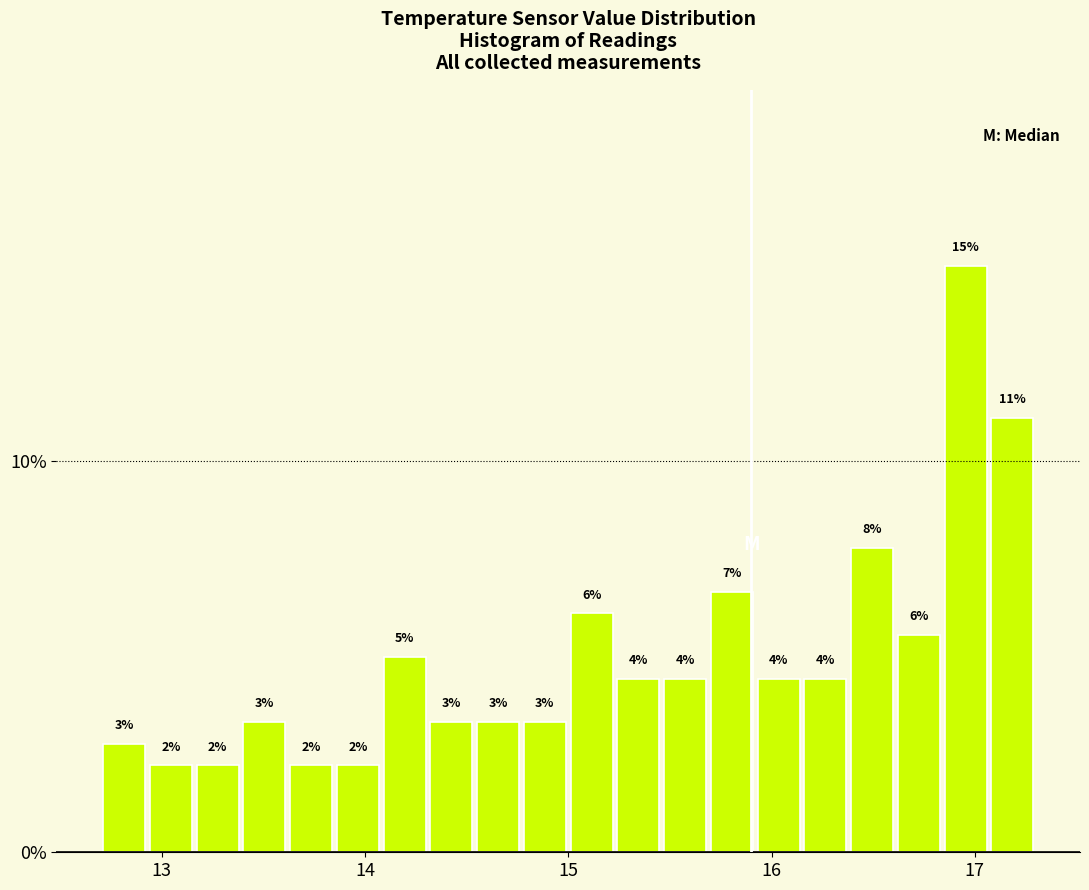

Around what value on the x-axis is the tallest bar? Give the approximate position of its centre, as read against the axis.

17.0